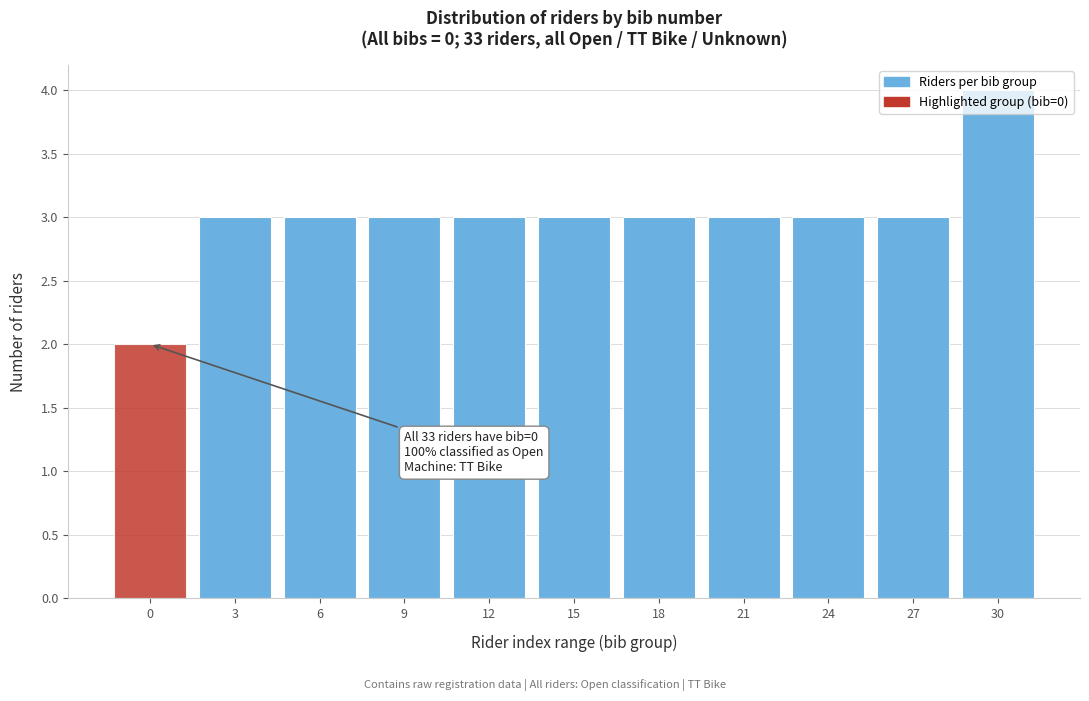

What is the sum of the values at 18 and 24?

6